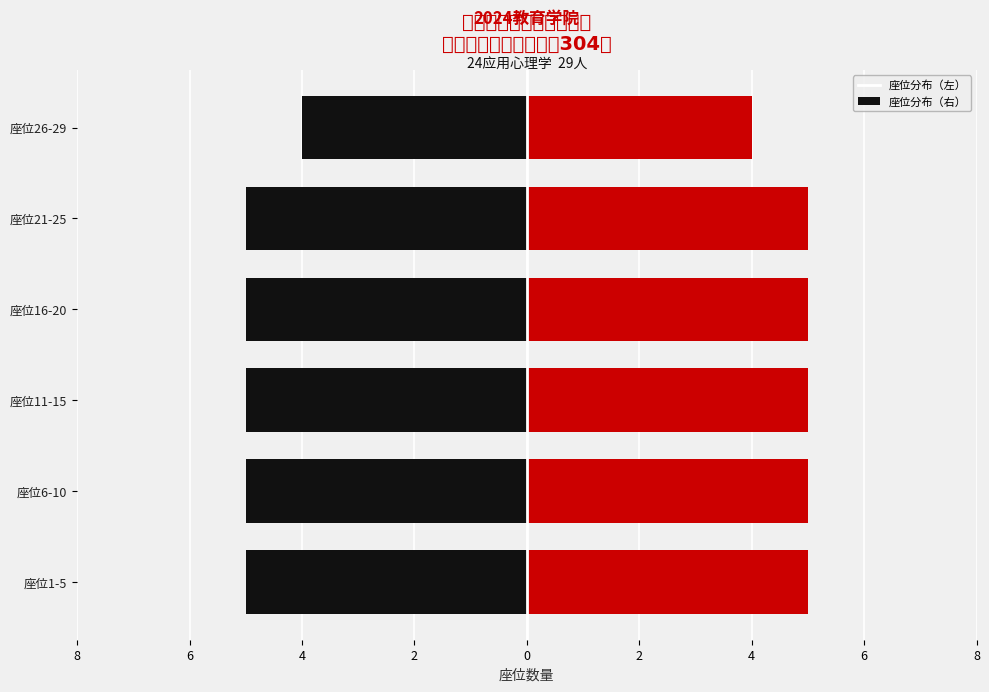

What are all the series names shown in the legend?

学院-左, 学院-右